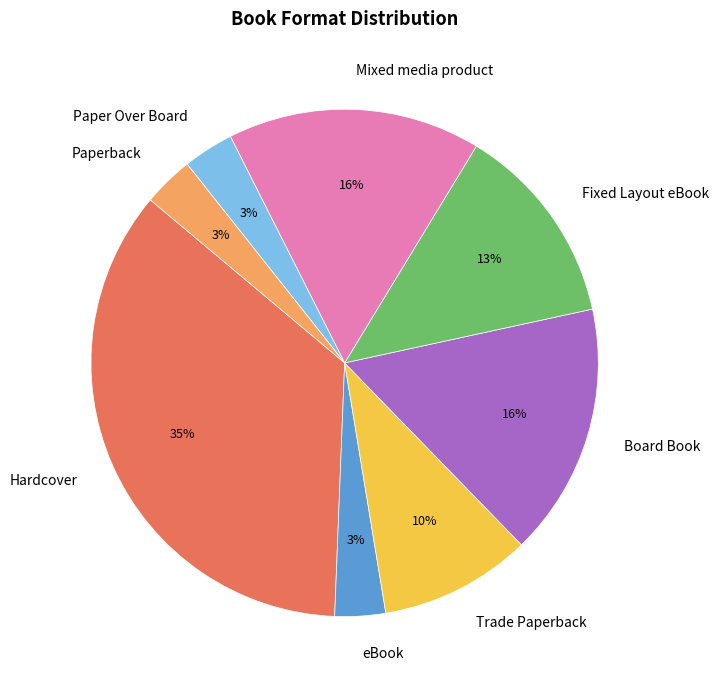

Does Fixed Layout eBook account for over 50% of the chart?

No